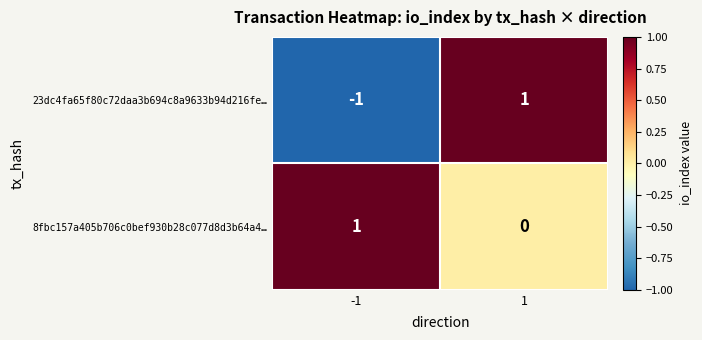

At -1, list the series in order from largest to smallest.

8fbc157a405b706c0bef930b28c077d8d3b64a4…, 23dc4fa65f80c72daa3b694c8a9633b94d216fe…